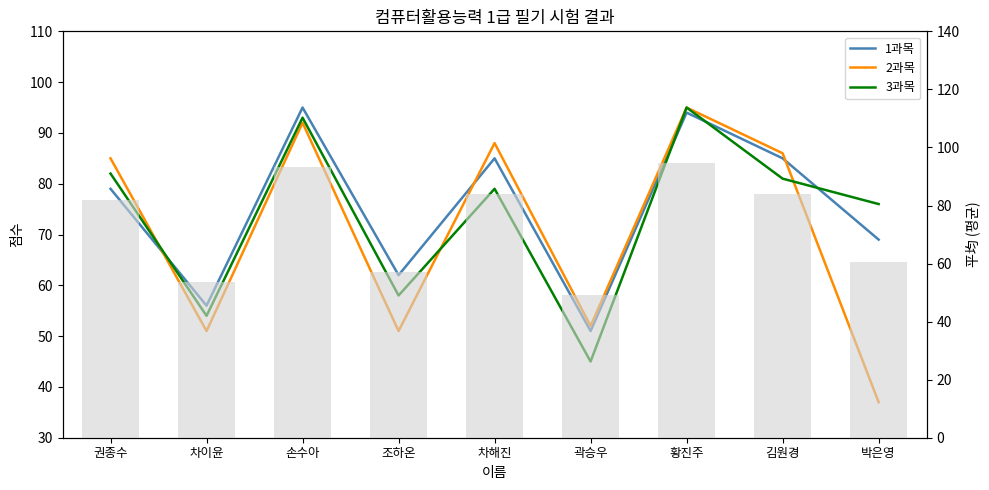

At how many categories does at least one series exceed 40?

9